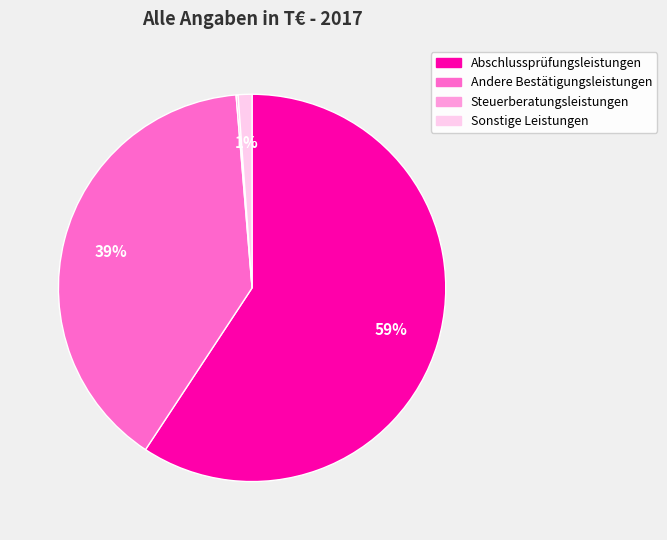

Which slice is the largest?

Abschlussprüfungsleistungen